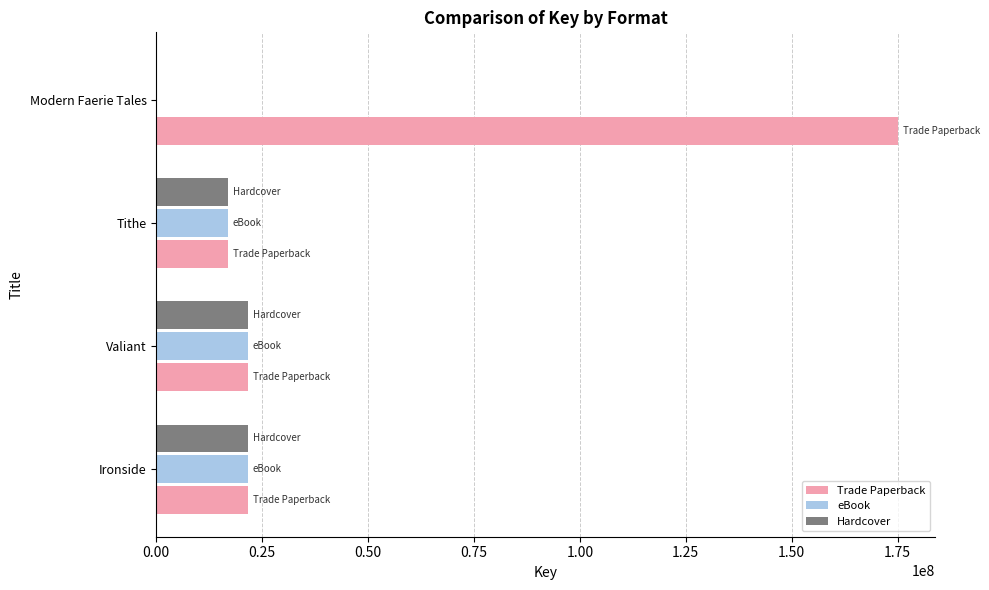

What is the greatest value displayed?

175187579